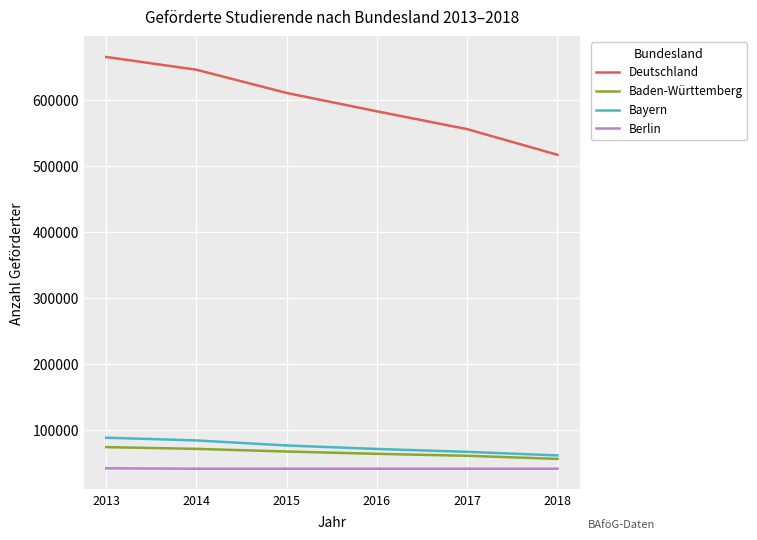

True or false: Berlin and Bayern cross at least once.

False